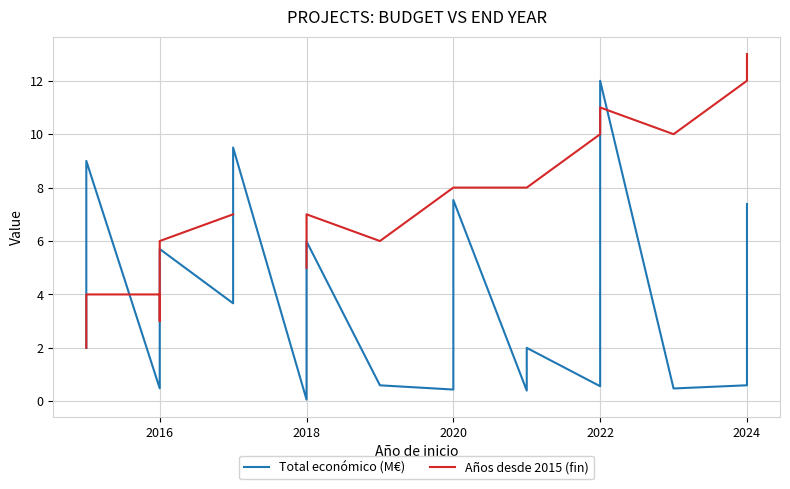

Which series has the largest range (max minus min)?

Total económico (M€)